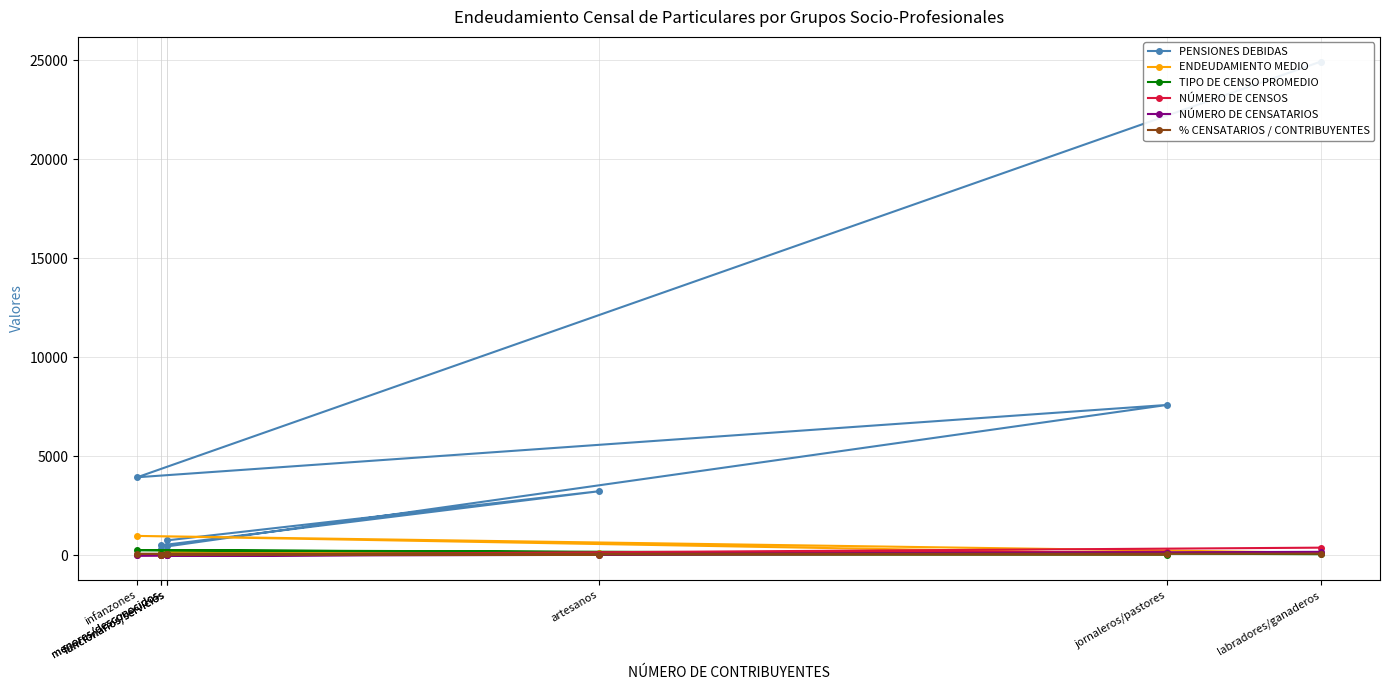

Which has a higher value, funcionarios/servicios or infanzones?

infanzones